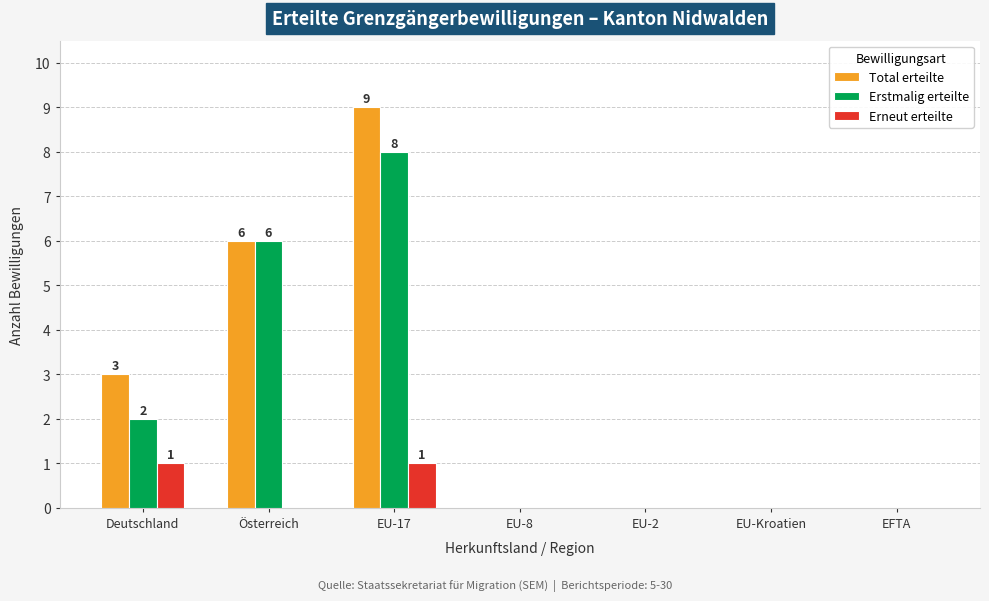

True or false: Total erteilte has a value of 0 at EU-2.

True